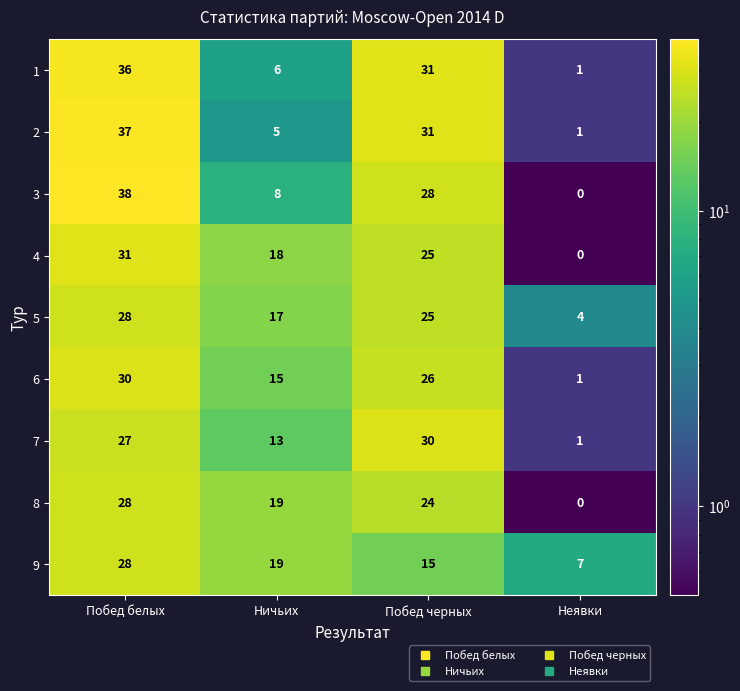

Rank the categories by 2 value from lowest to highest.

Неявки, Ничьих, Побед черных, Побед белых